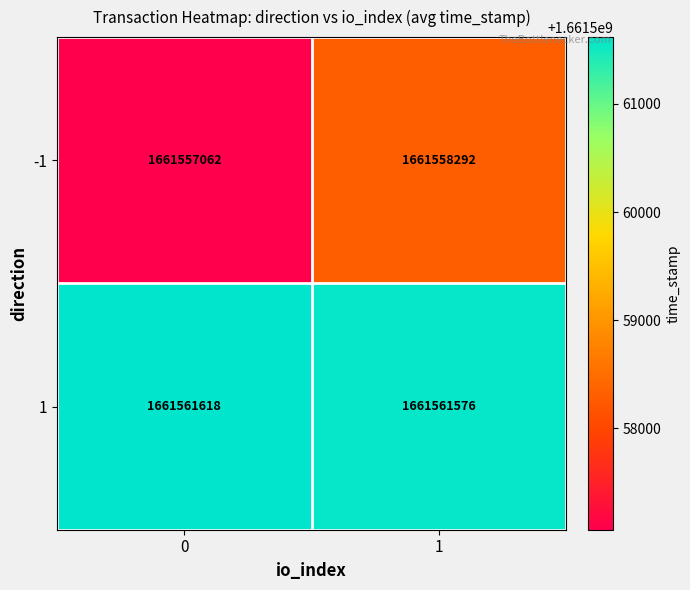

What is the spread (max minus min) of values at 0?

4556